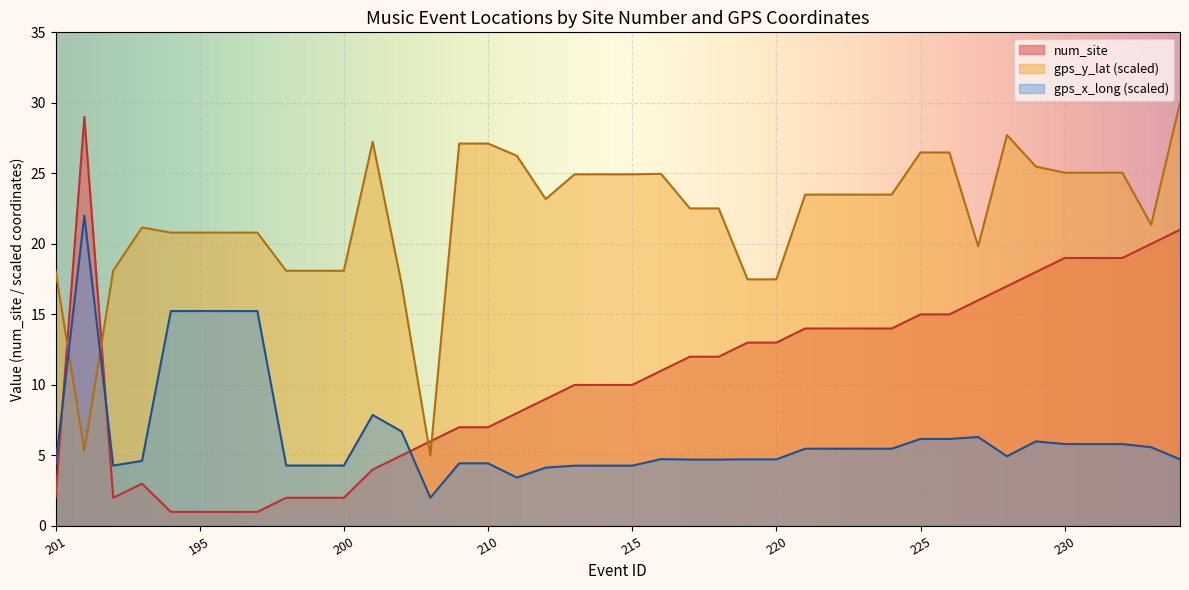

What is the sum of the num_site values at 203 and 210?

10.0